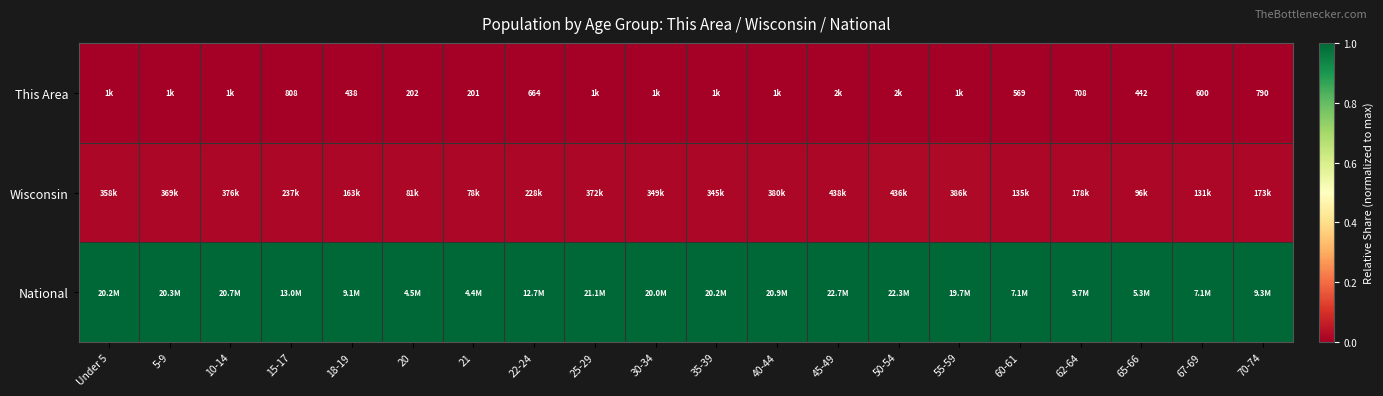

Which series has the largest total across all categories?

National